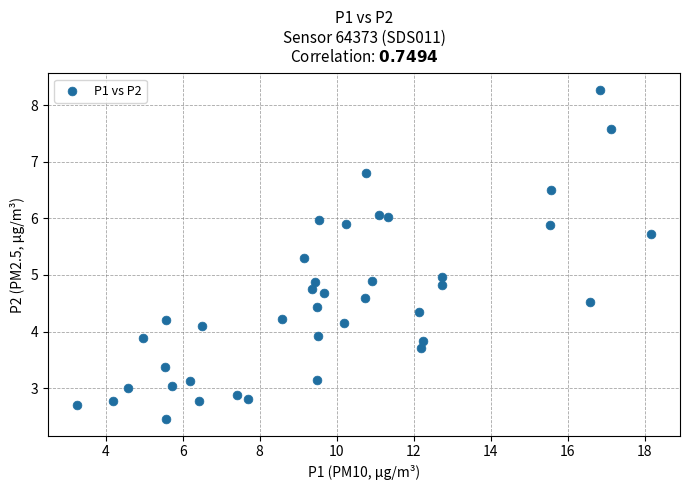

What is the range of Y values (max minus min)?

5.8